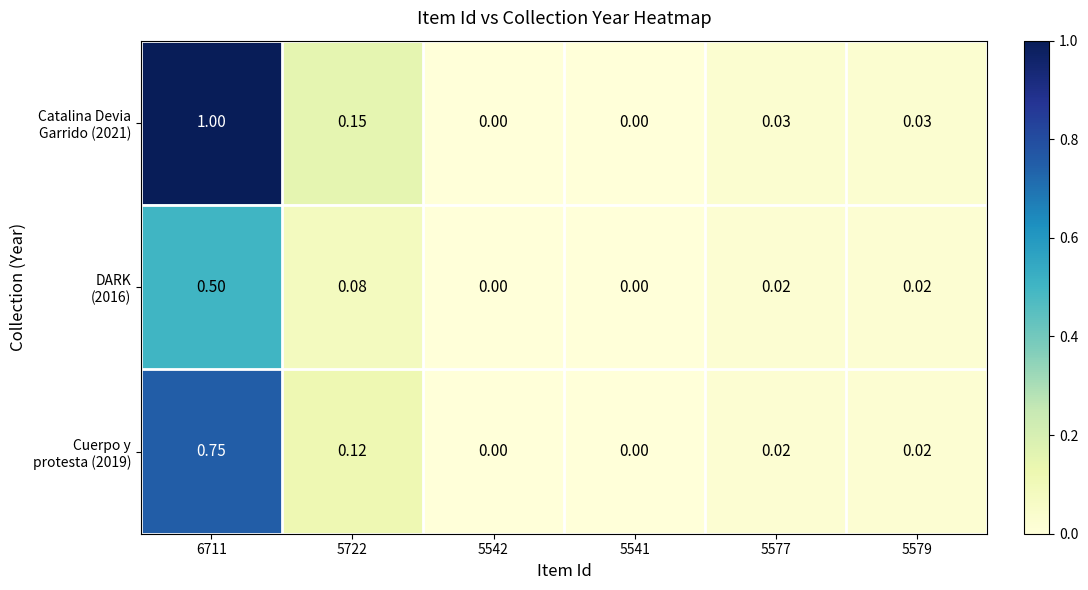

What is the total value across all series at 5577?

0.1